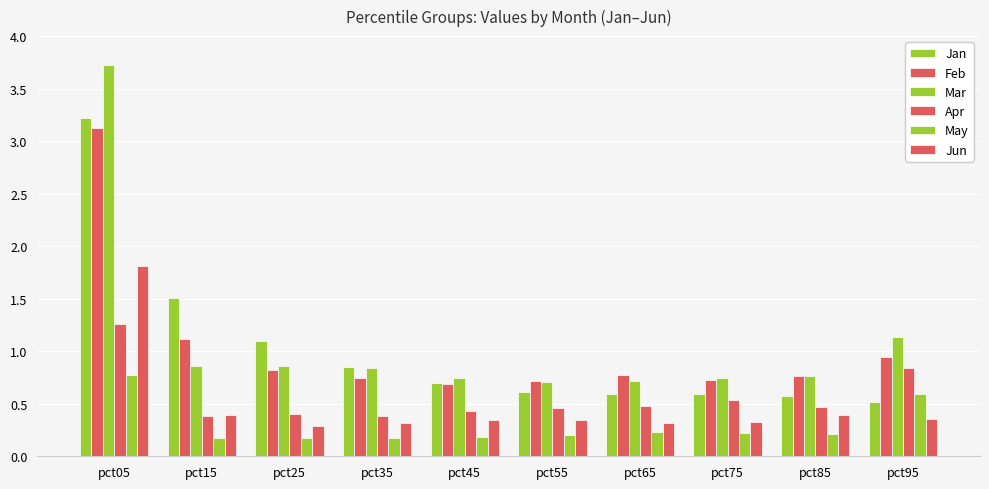

What is the spread (max minus min) of values at pct45?

0.6